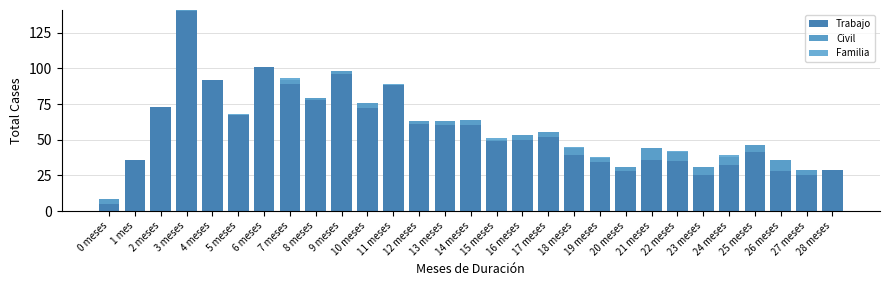

How many data points does each series have?

29